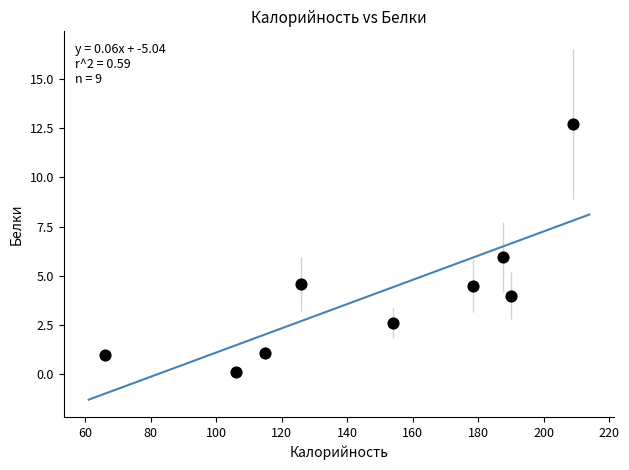

What is the average Y value?

4.1